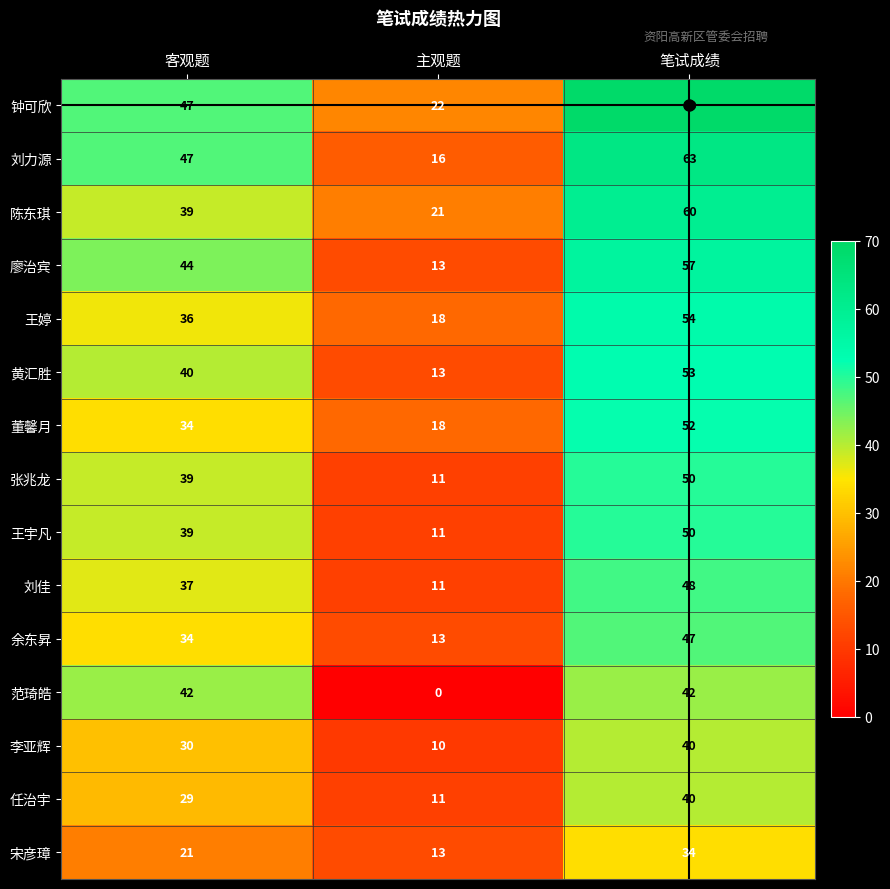

What is the greatest value displayed?

69